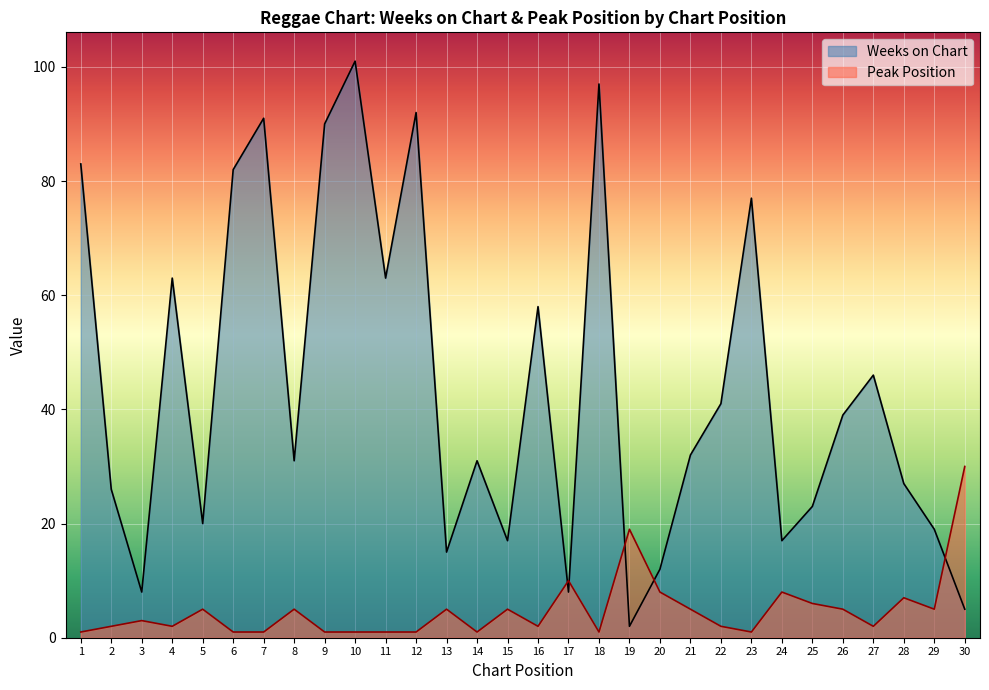

What is the smallest value displayed?

1